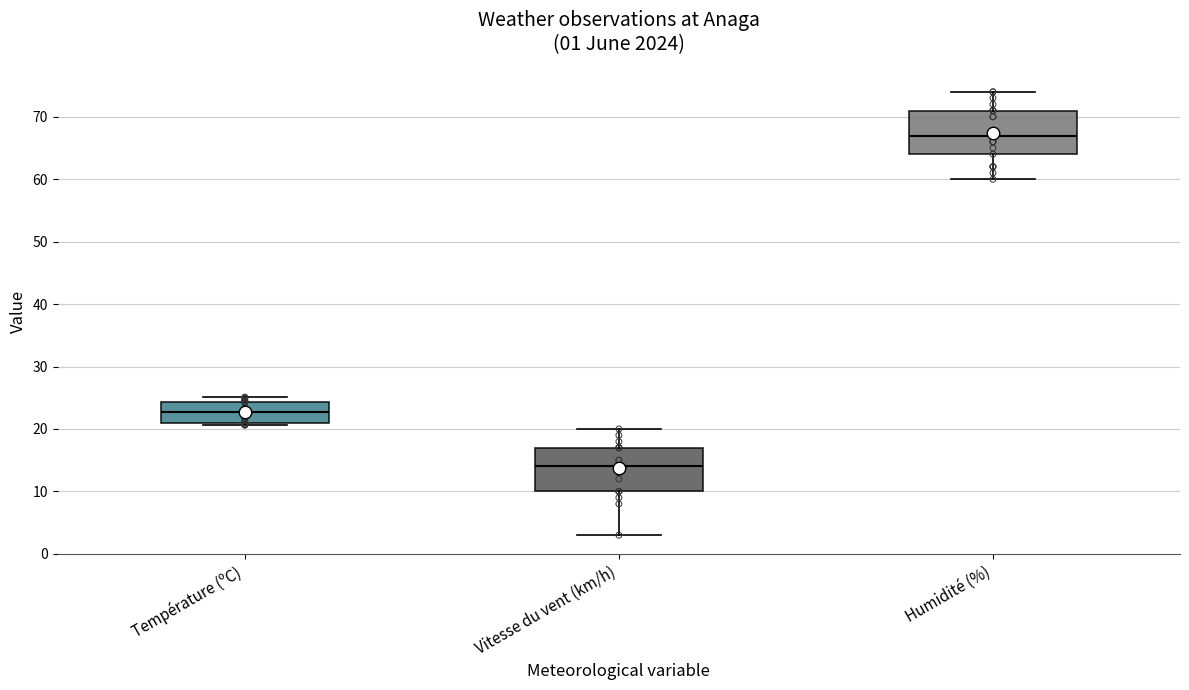

Which box has the highest median line?

Humidité (%)